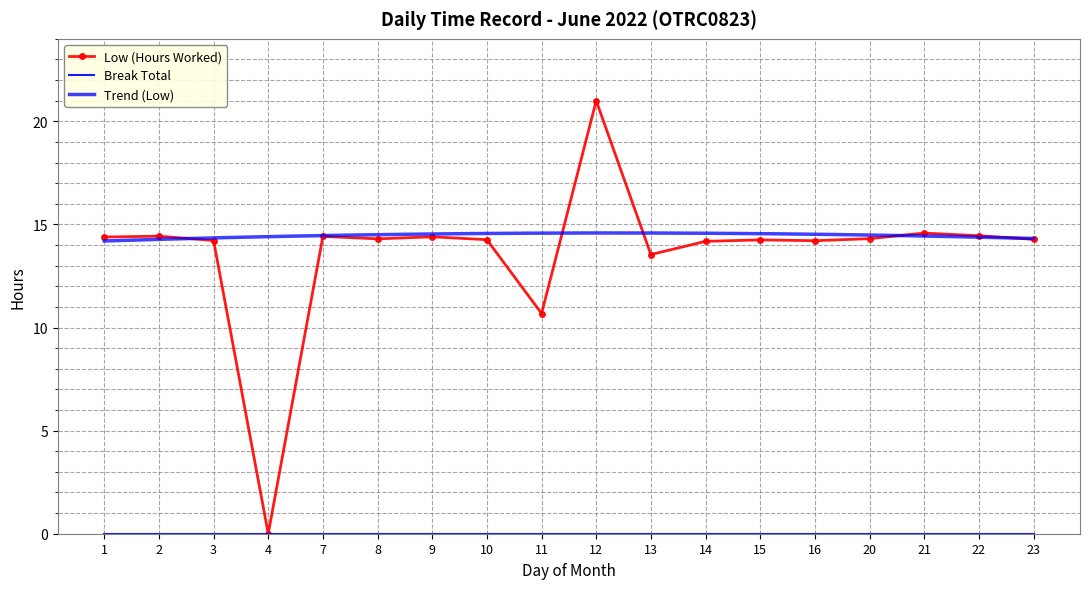

What is the value of the 8th point from the left?

14.3